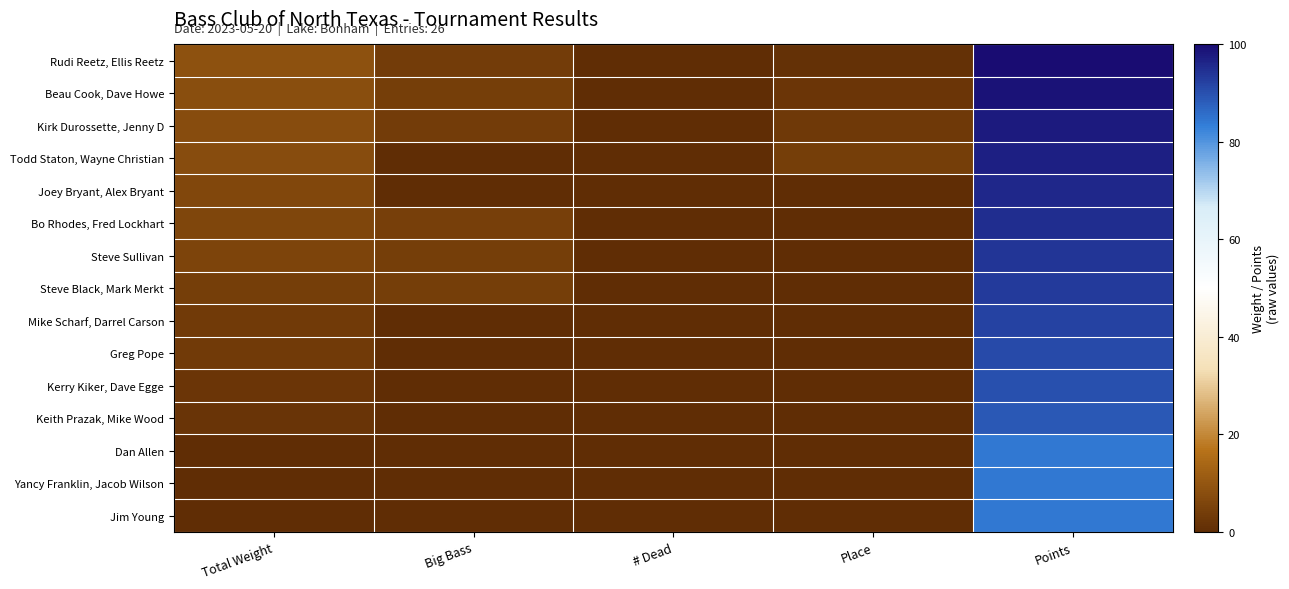

At how many categories does at least one series exceed 62?

1